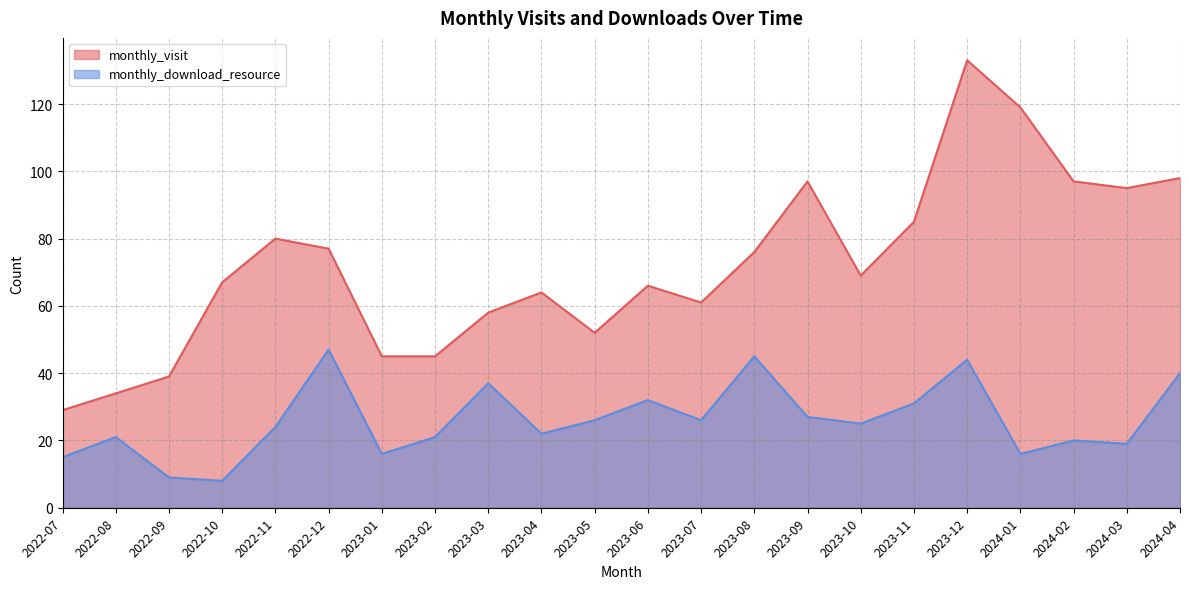

List the series in order of their peak value, highest first.

monthly_visit, monthly_download_resource